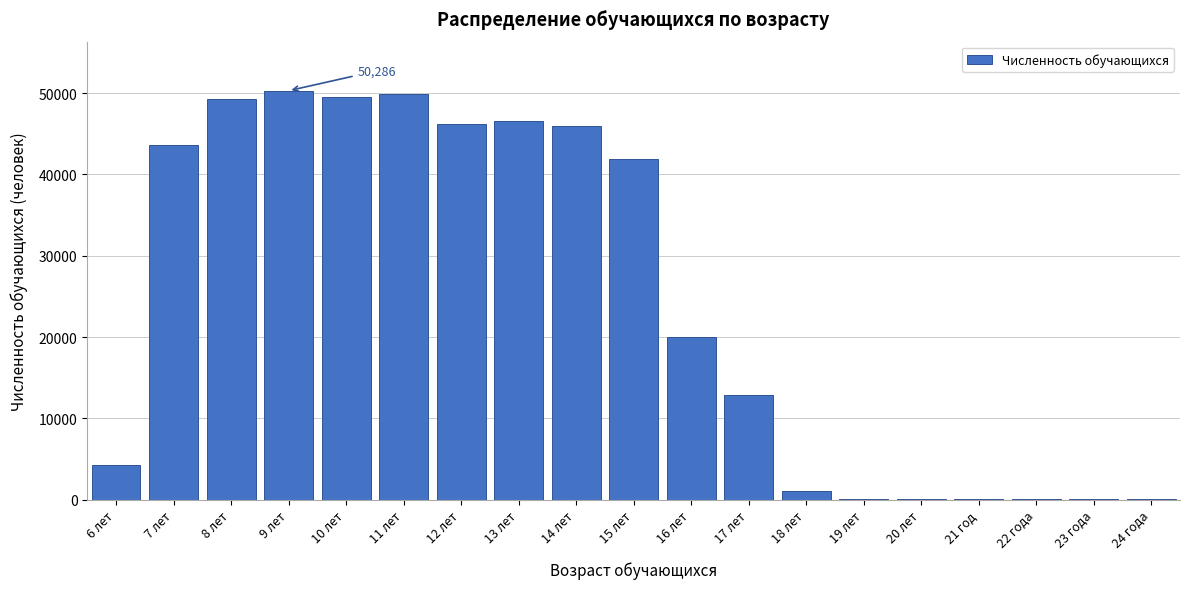

What is the greatest value displayed?

50286